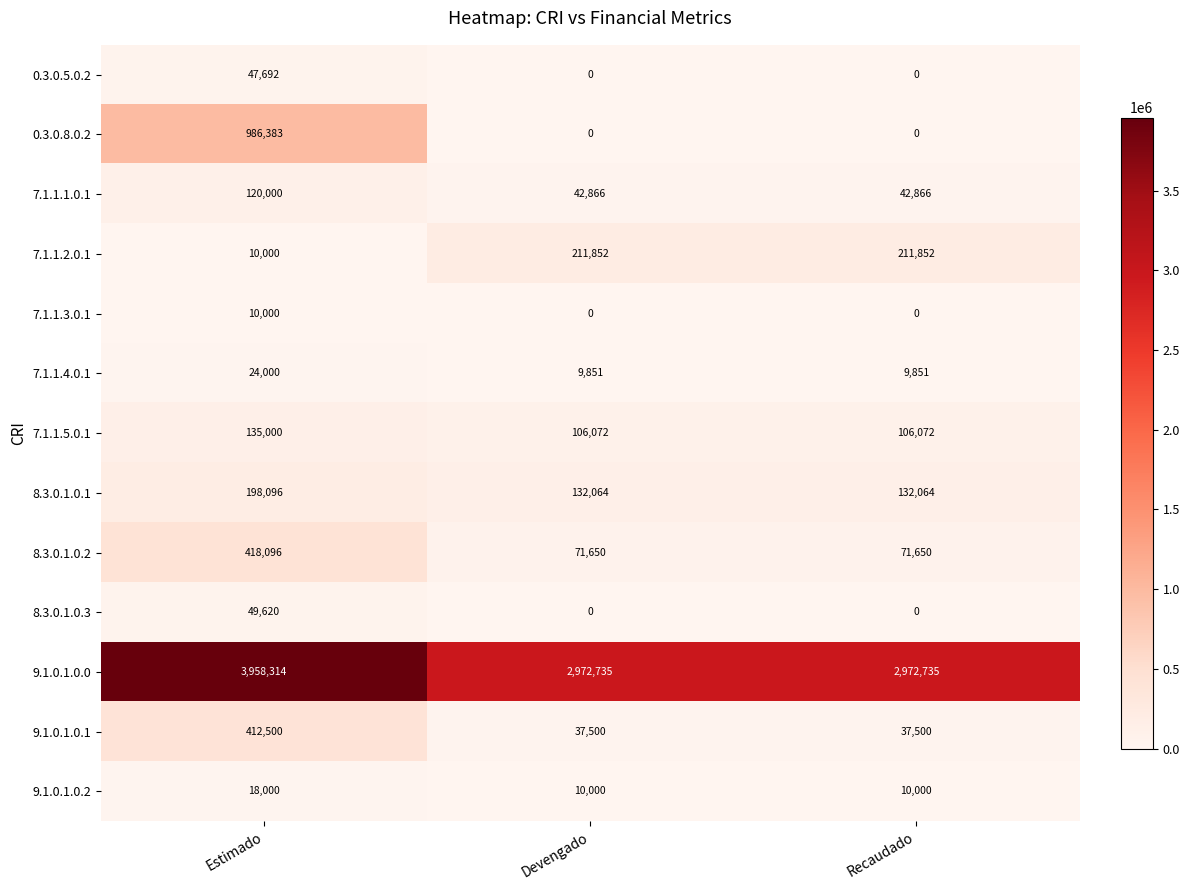

What value does the 9.1.0.1.0.0 series have at Devengado?

2972735